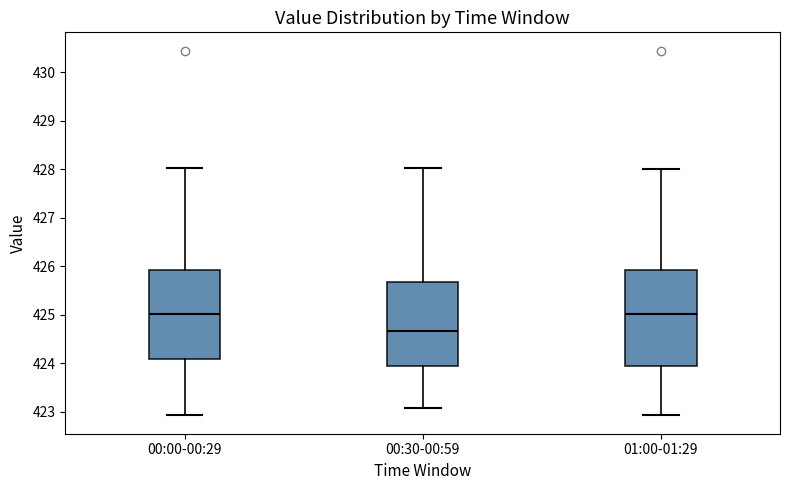

Where does the median line of the box for 01:00-01:29 sit on the y-axis? The values are not printed on the chart, so give them approximately, as read against the axis.

425.0